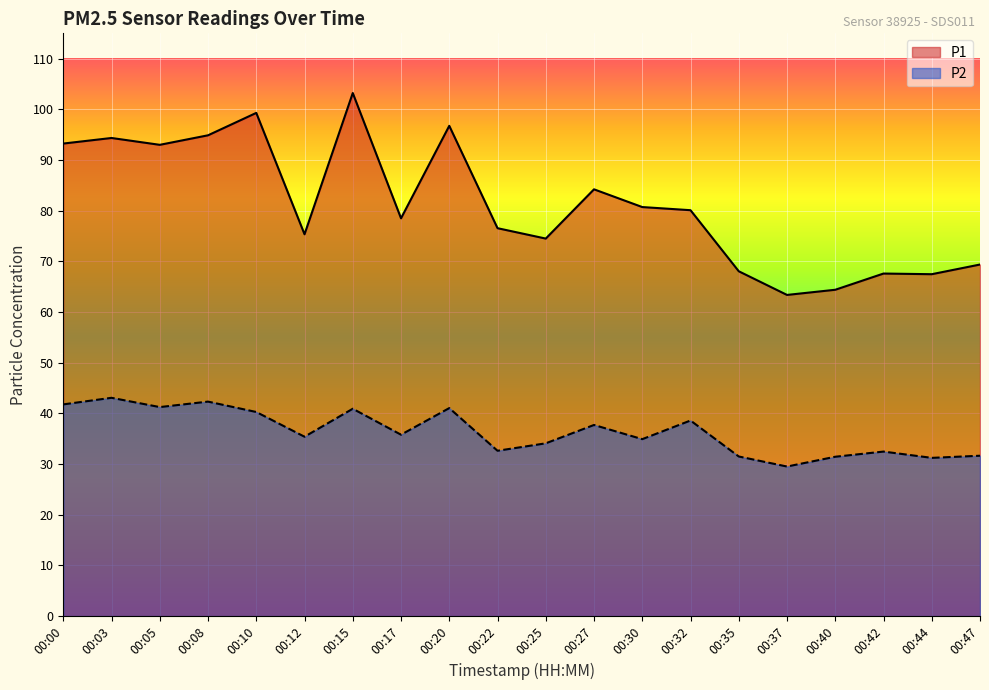

What is the average value of the P1 series?

81.2